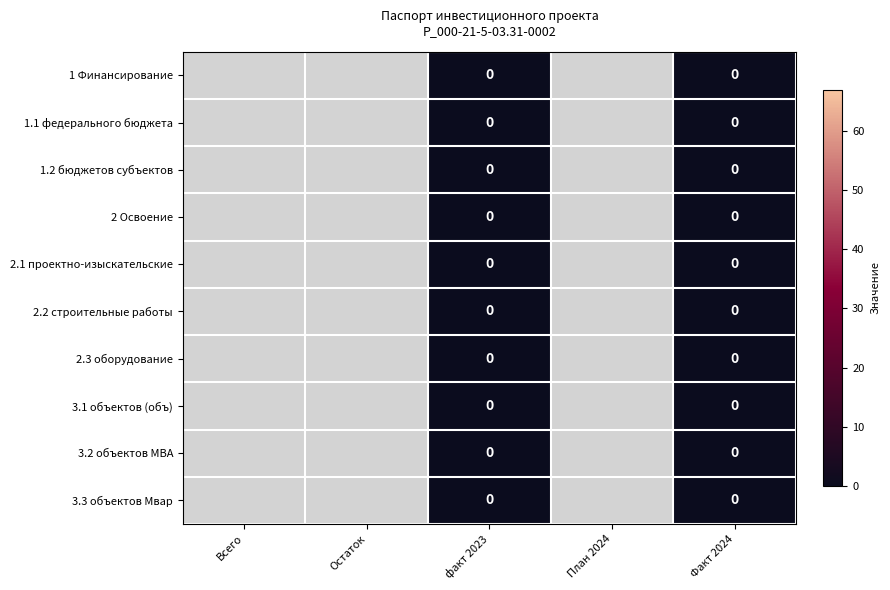

Between Факт 2024 and План 2024, which is larger?

Факт 2024